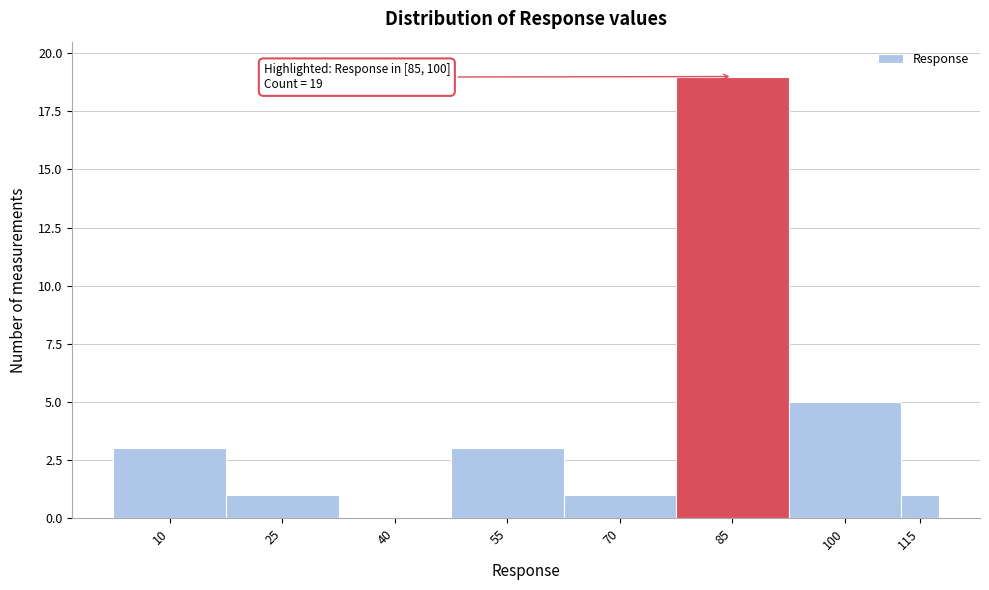

Reading left to right, list all the values displayed in this chart.

10=3	25=1	40=0	55=3	70=1	85=19	100=5	115=1